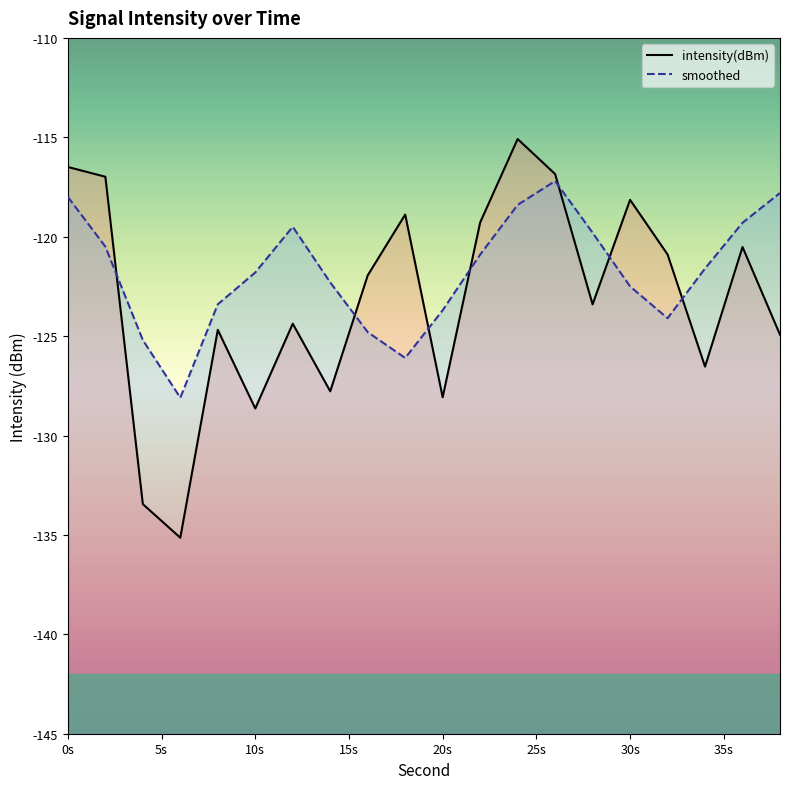

Where is the first local maximum for intensity(dBm)?

8